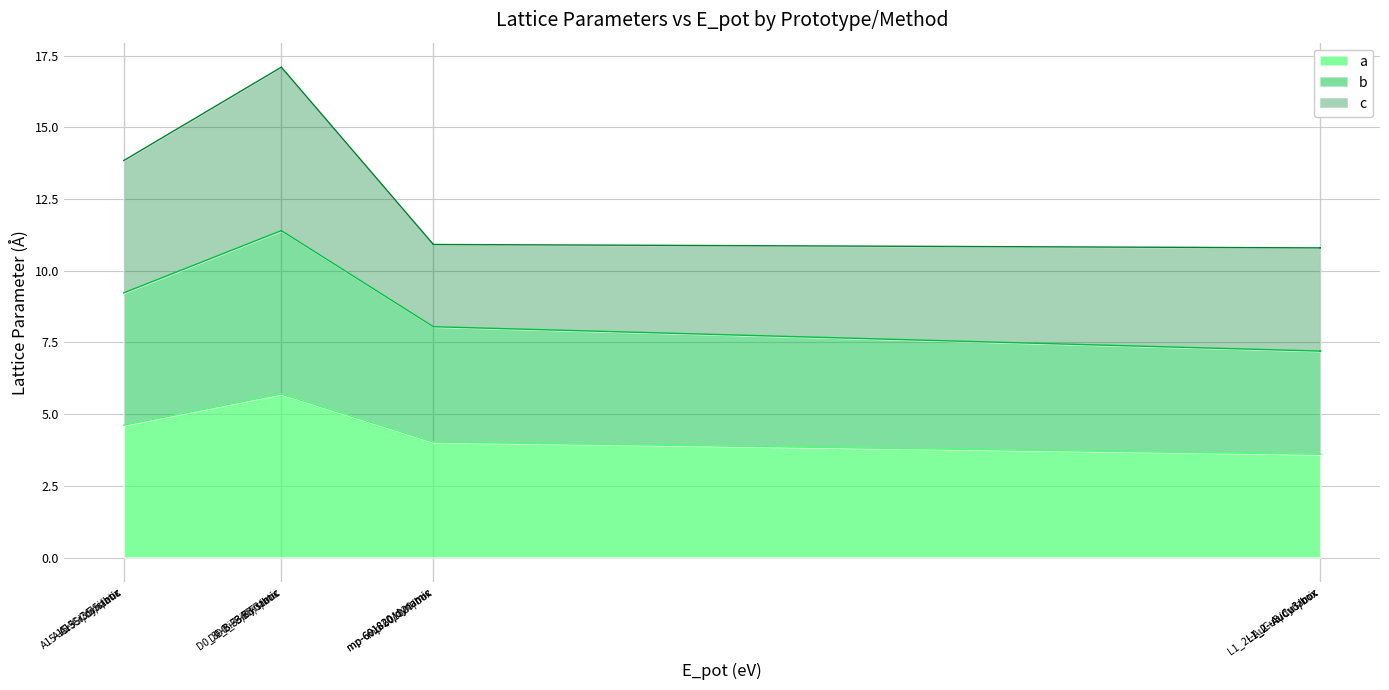

What position from the right is mp-601820/dynamic?

4